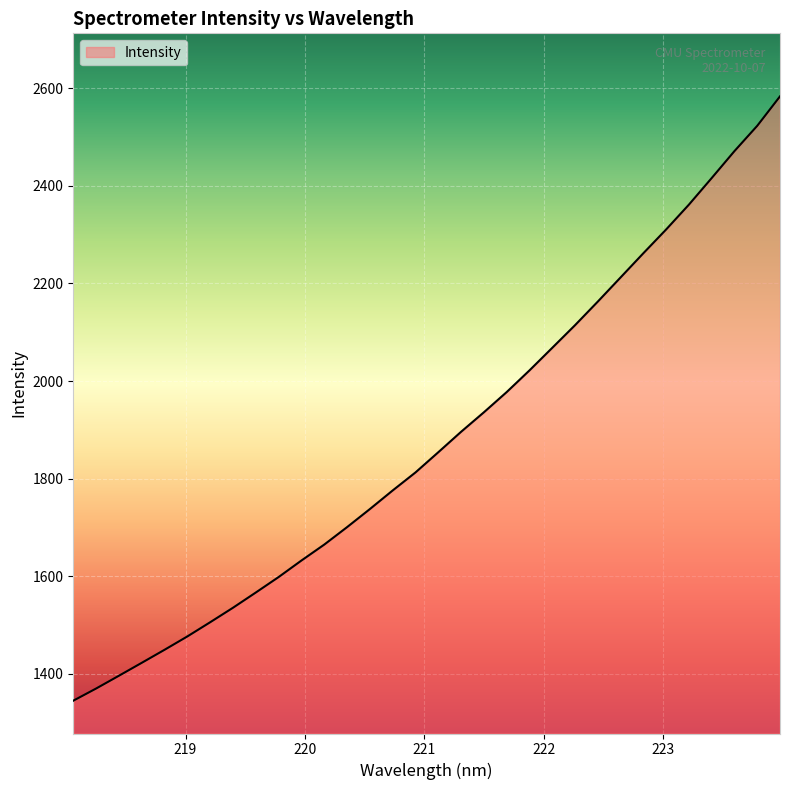

What is the greatest value displayed?

2583.5